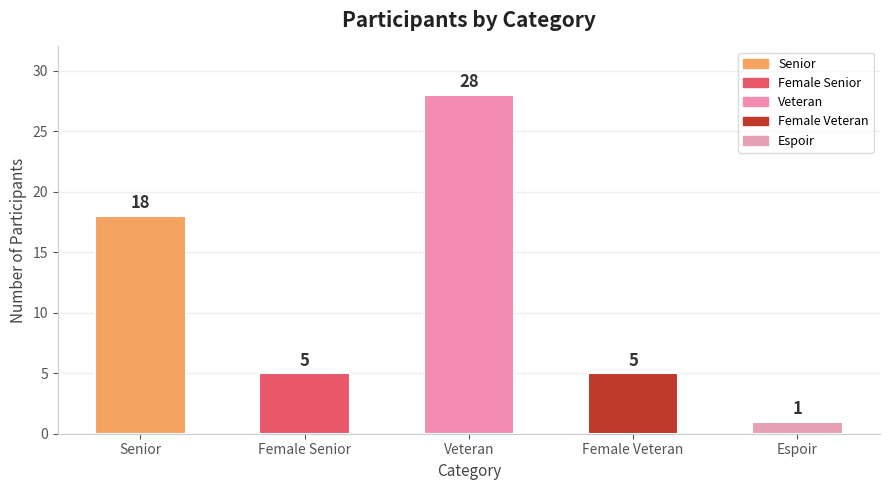

What position from the left is Veteran?

3